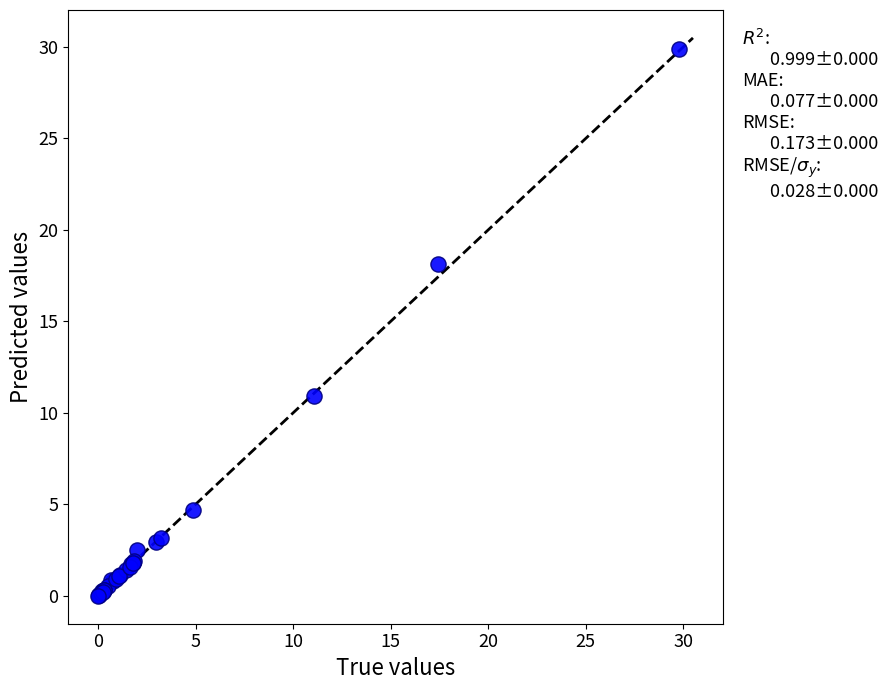

What Y value in the scatter plot is closest to 14?

10.9